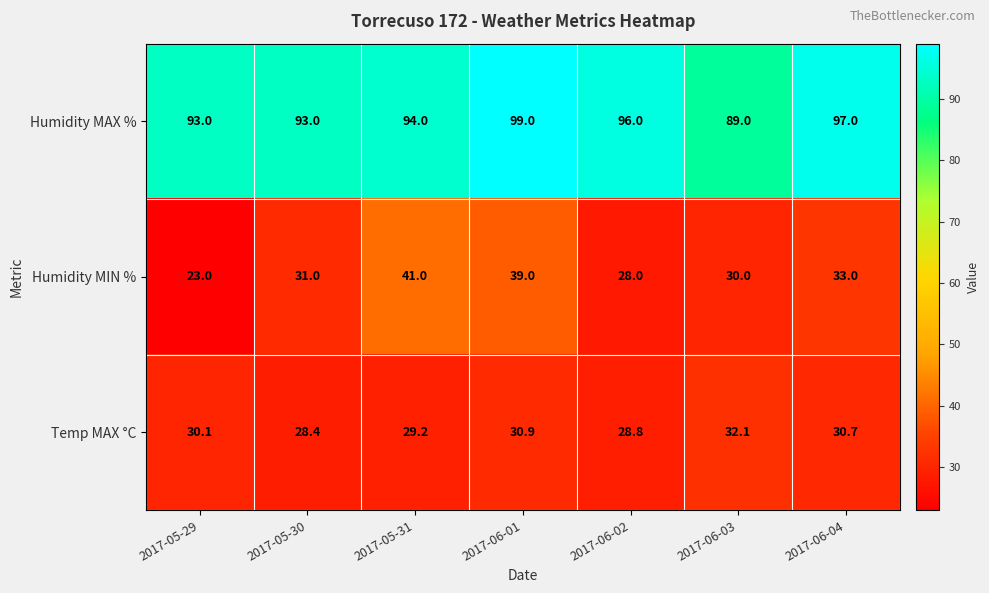

How many distinct data groups are displayed?

3